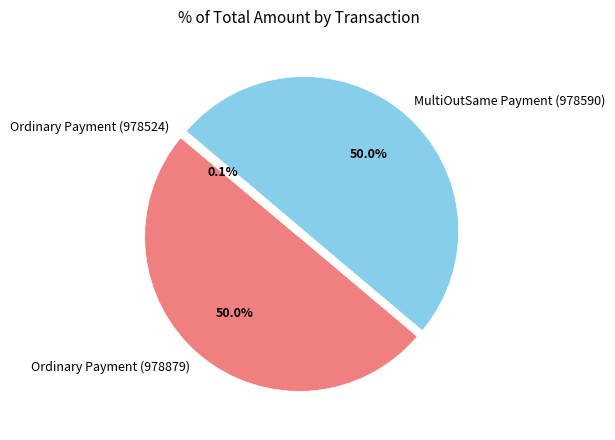

How much of the chart is everything except MultiOutSame Payment (978590)?

50.0%